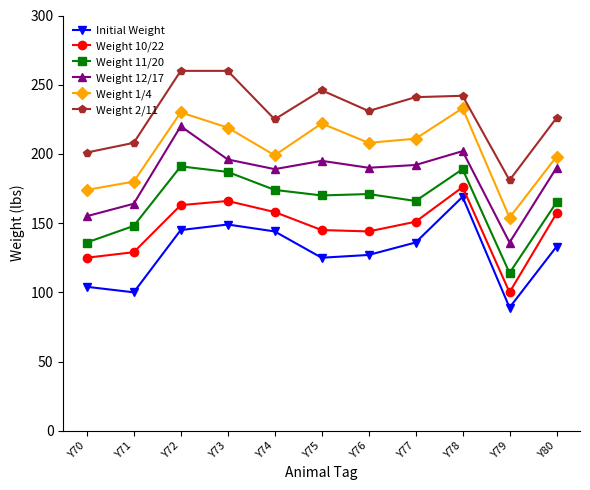

At which category does the chart reach its minimum across all series?

Y79